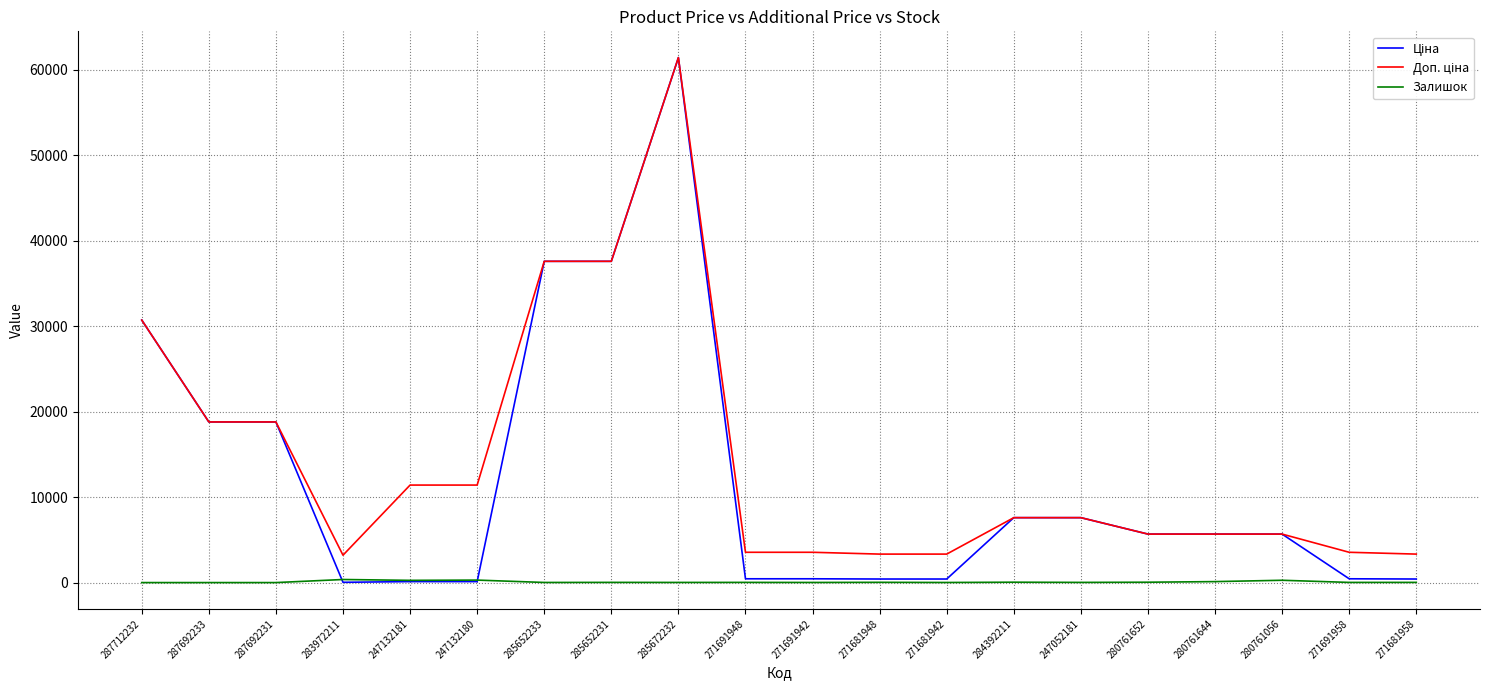

At which category is the sum across all series the highest?

285672232